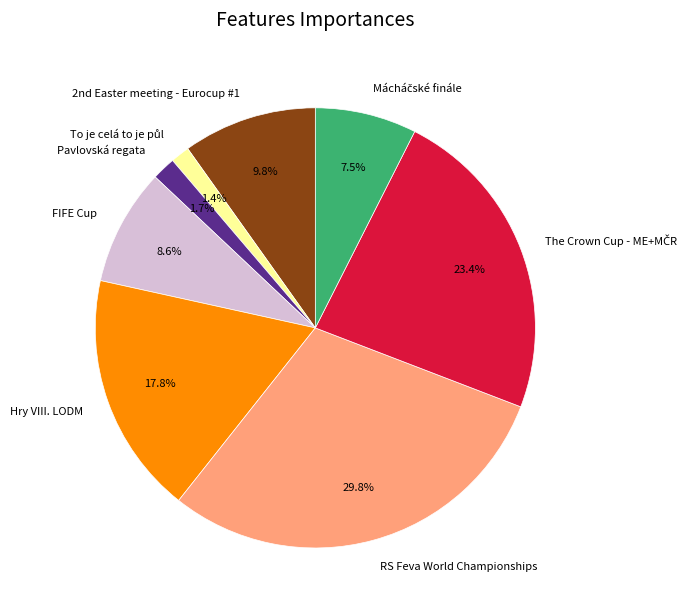

Between RS Feva World Championships and Hry VIII. LODM, which is larger?

RS Feva World Championships